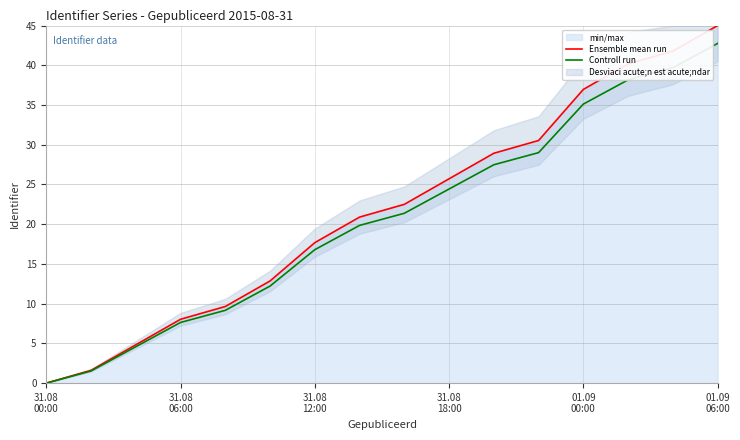

What is the highest value of the Controll run series?

42.8